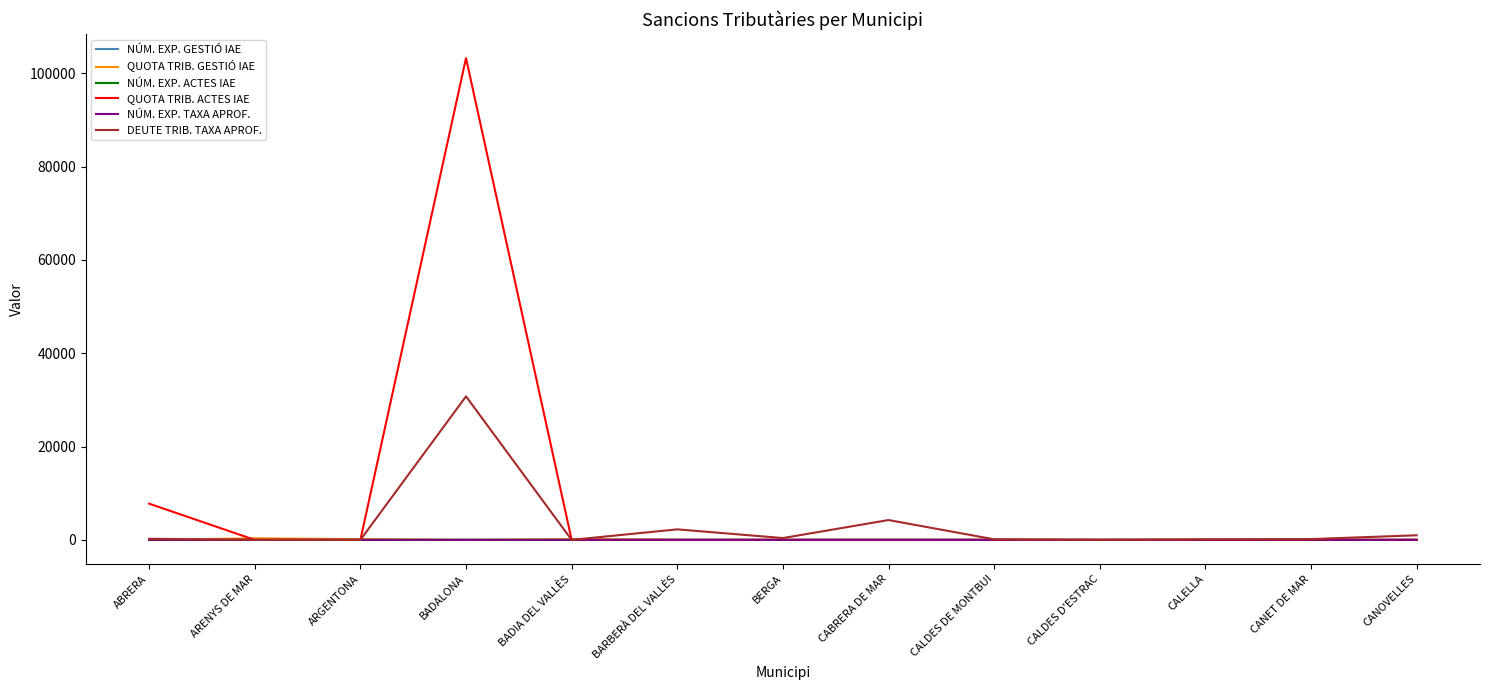

What is the total value across all series at ARENYS DE MAR?

344.5